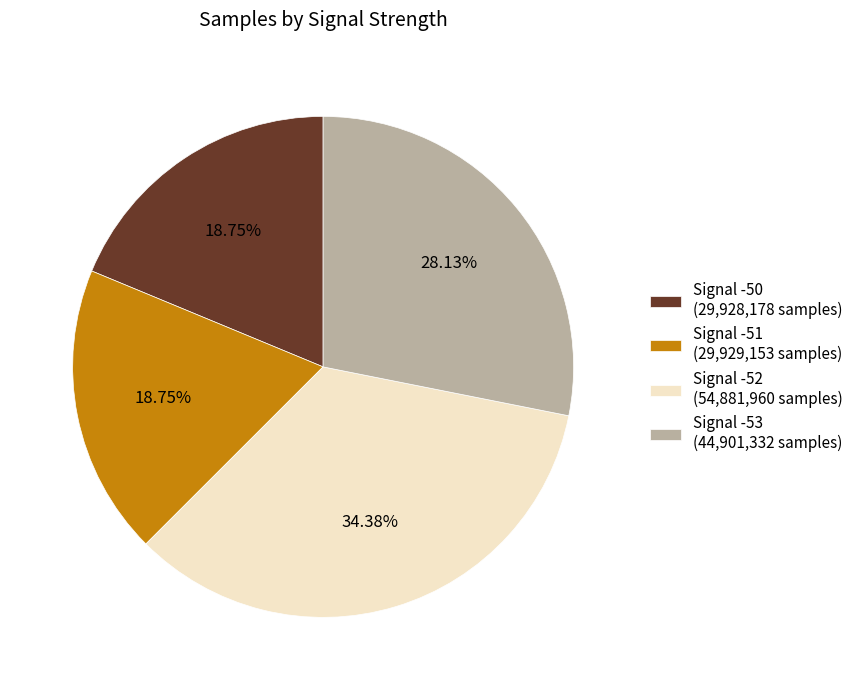

Which has a higher value, Signal -50 (29,928,178 samples) or Signal -53 (44,901,332 samples)?

Signal -53 (44,901,332 samples)